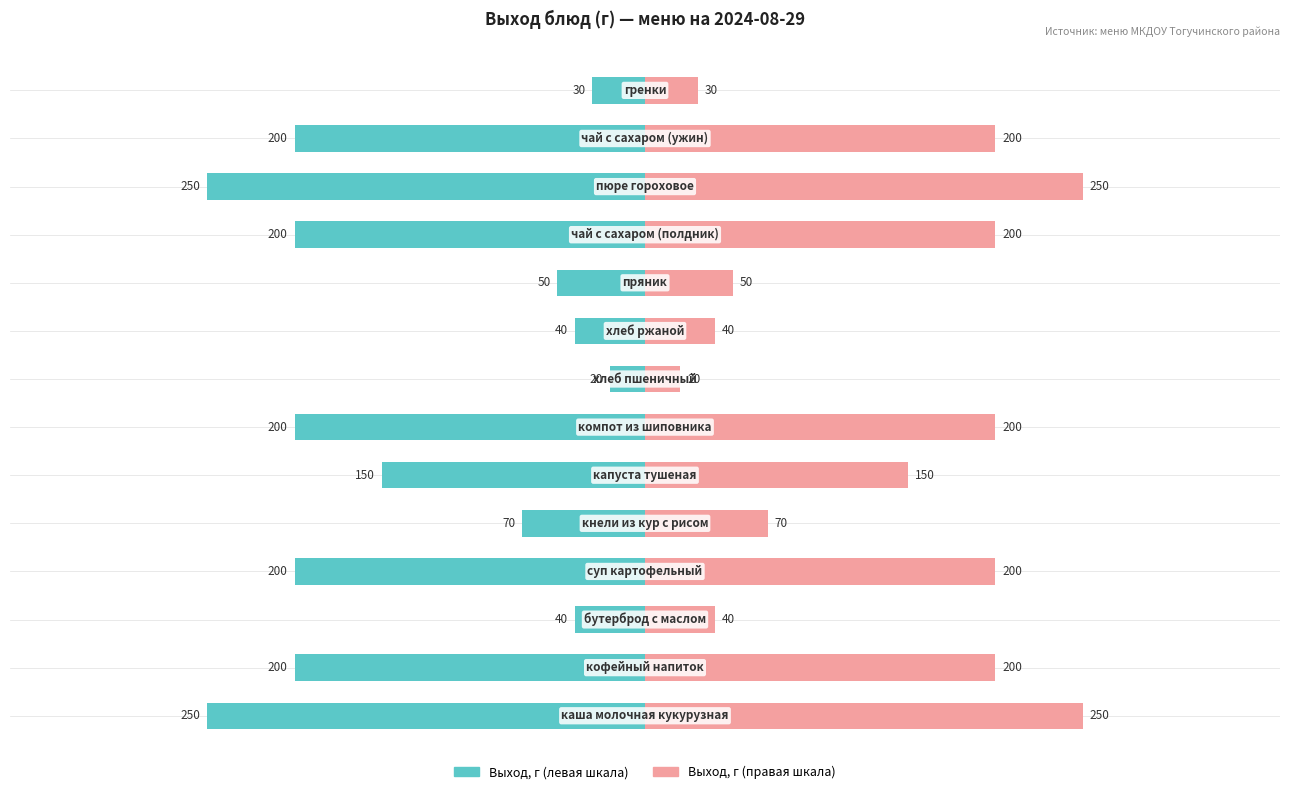

Between 0 and 1, which series saw the biggest shift?

Выход, г (левая шкала)